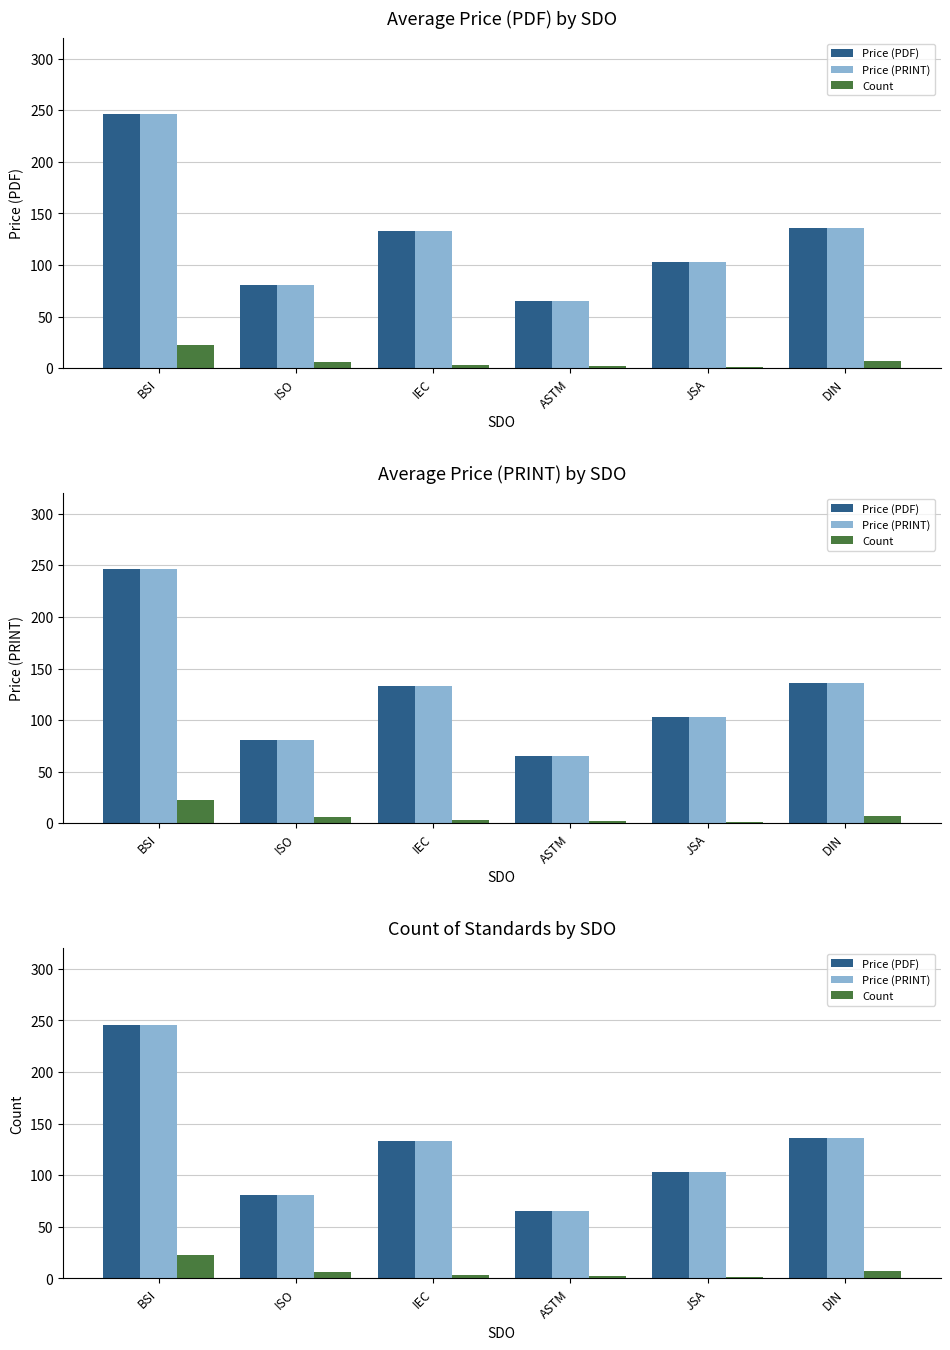

What is the label of the 2nd bar from the left?

ISO